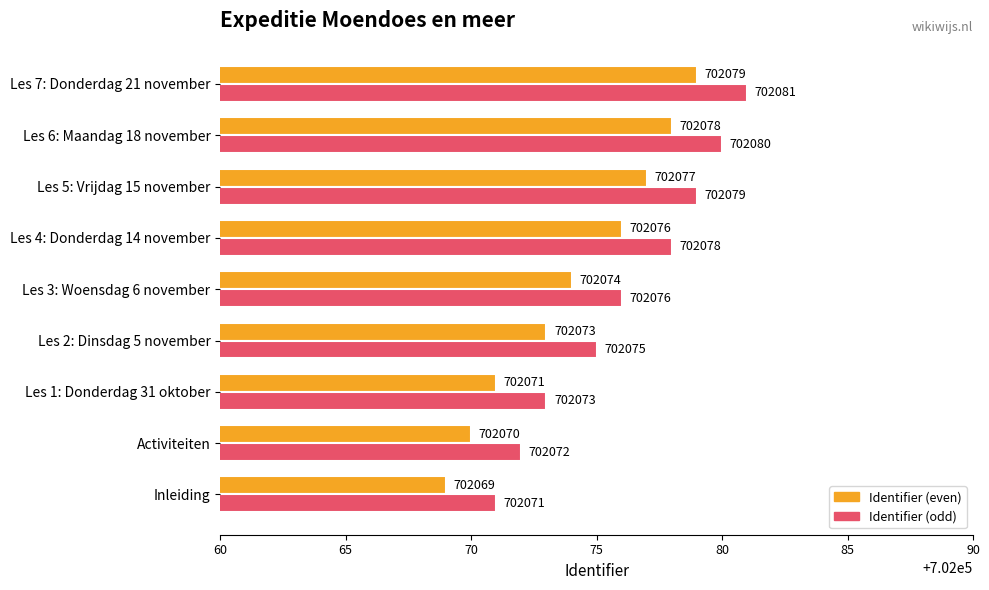

What is the difference between the maximum and minimum values in the Identifier (odd) series?

10